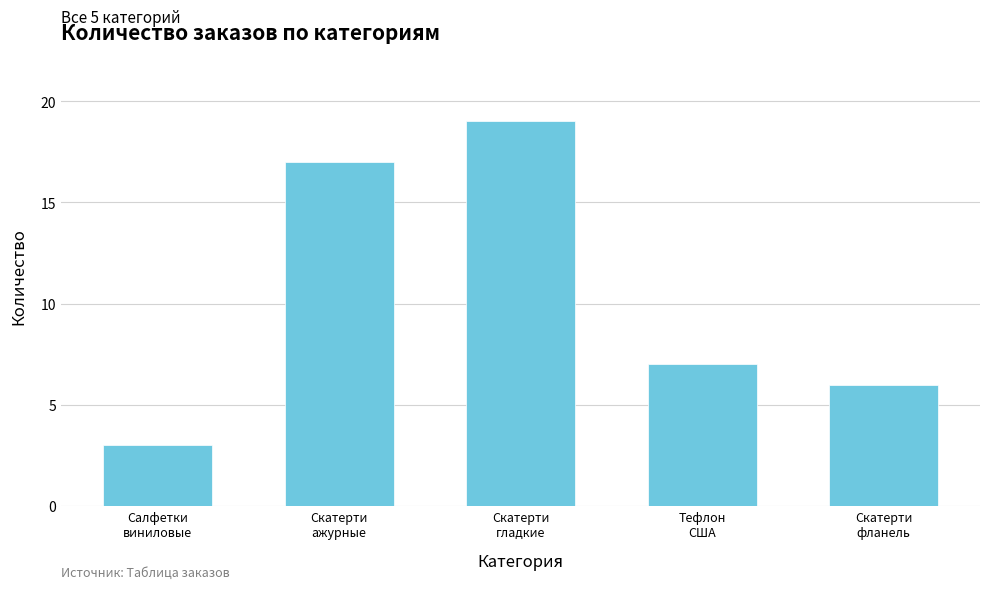

At which label is the value closest to 11?

Тефлон
США